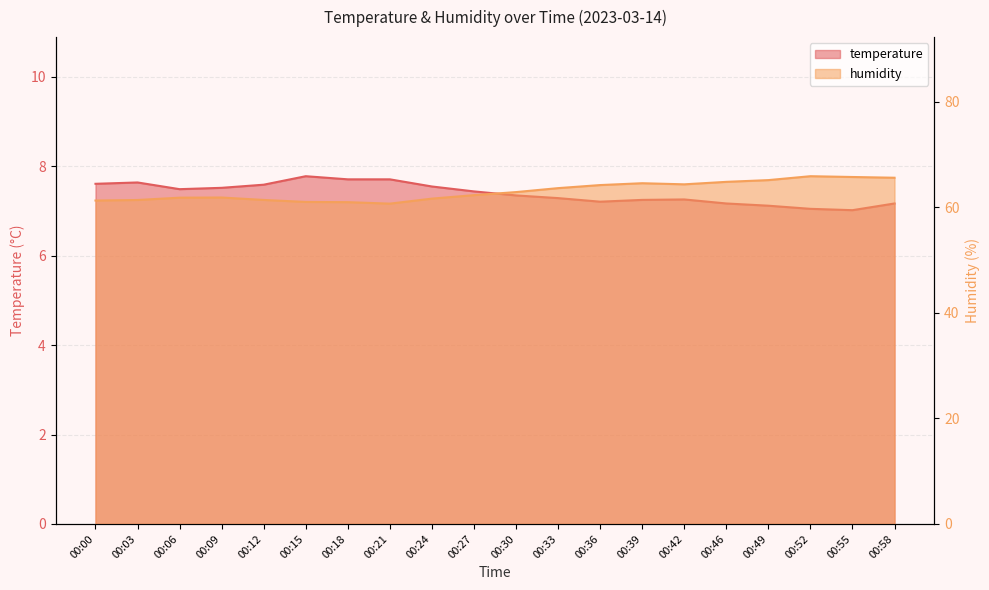

The value of temperature at 00:36 is 4.2. True or false?

False